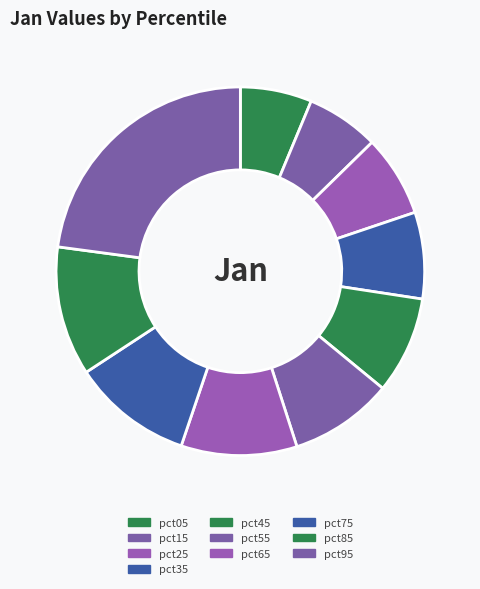

Rank the categories by value from highest to lowest.

pct95, pct85, pct75, pct65, pct55, pct45, pct35, pct25, pct15, pct05